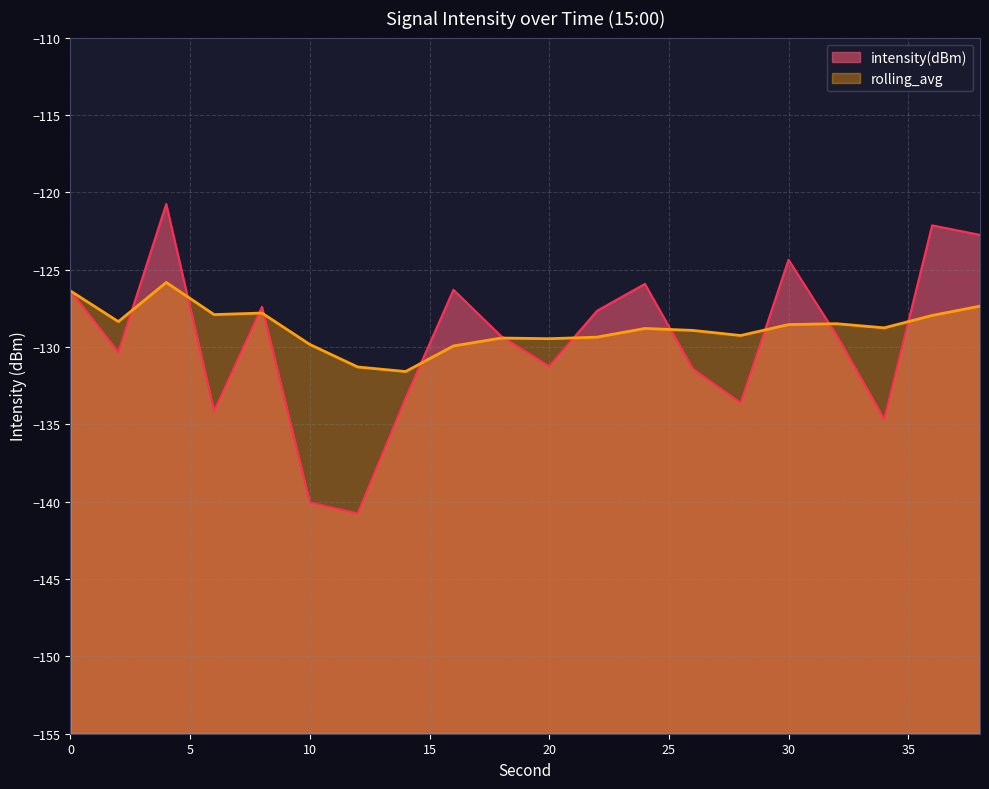

What is the difference between the highest and lowest values at 26?

2.5